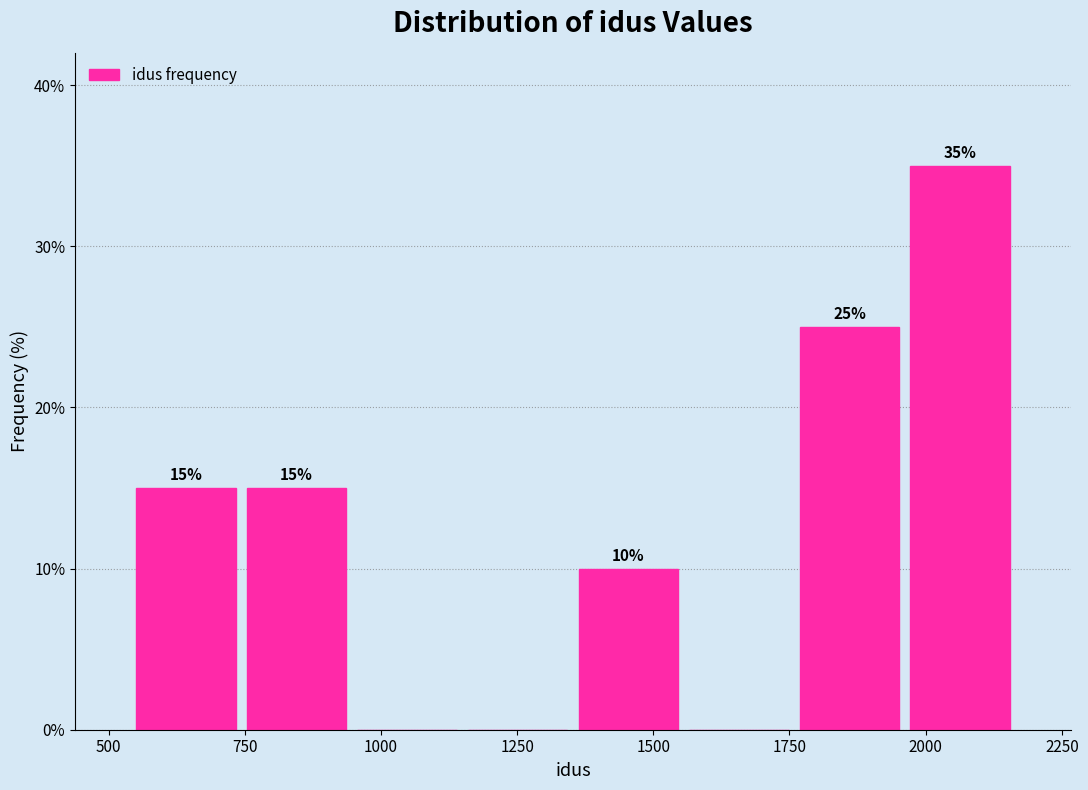

Which range on the x-axis has the tallest bar?

1950 to 2150